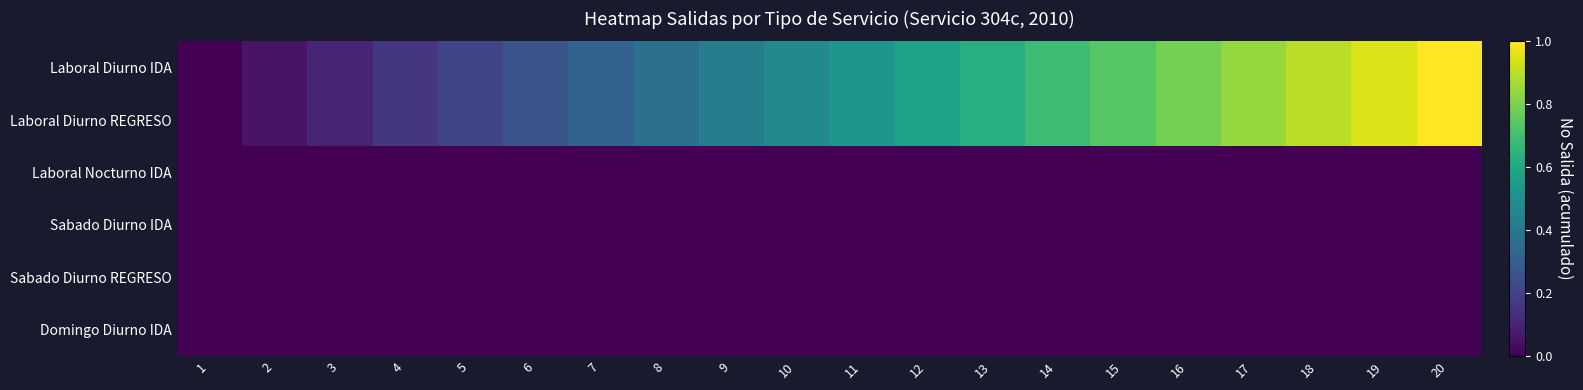

At which category is the sum across all series the highest?

20